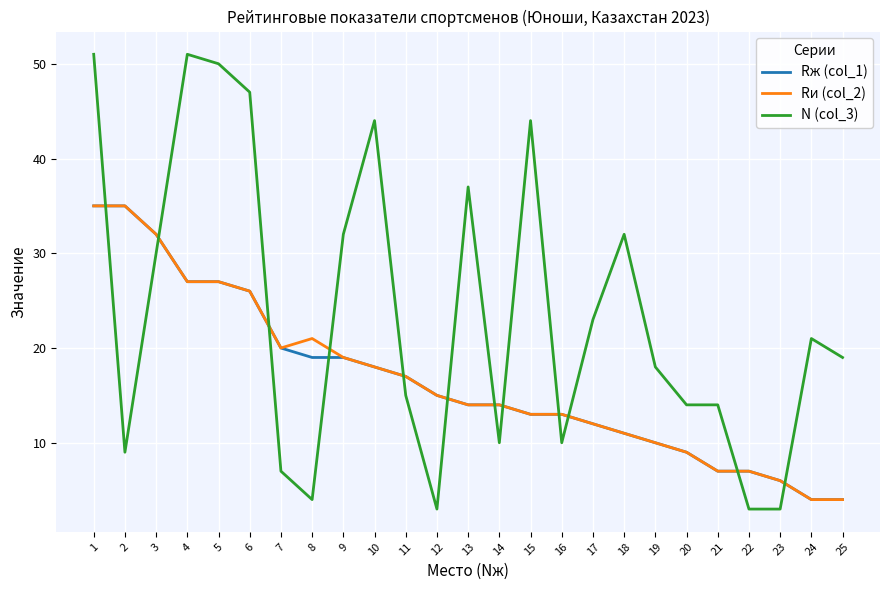

Which series has the widest spread of values?

N (col_3)